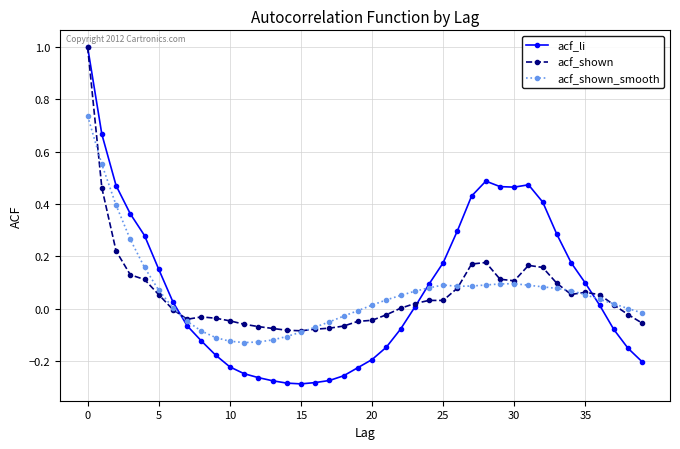

True or false: acf_shown_smooth has more than 0 points higher than both neighbors.

True